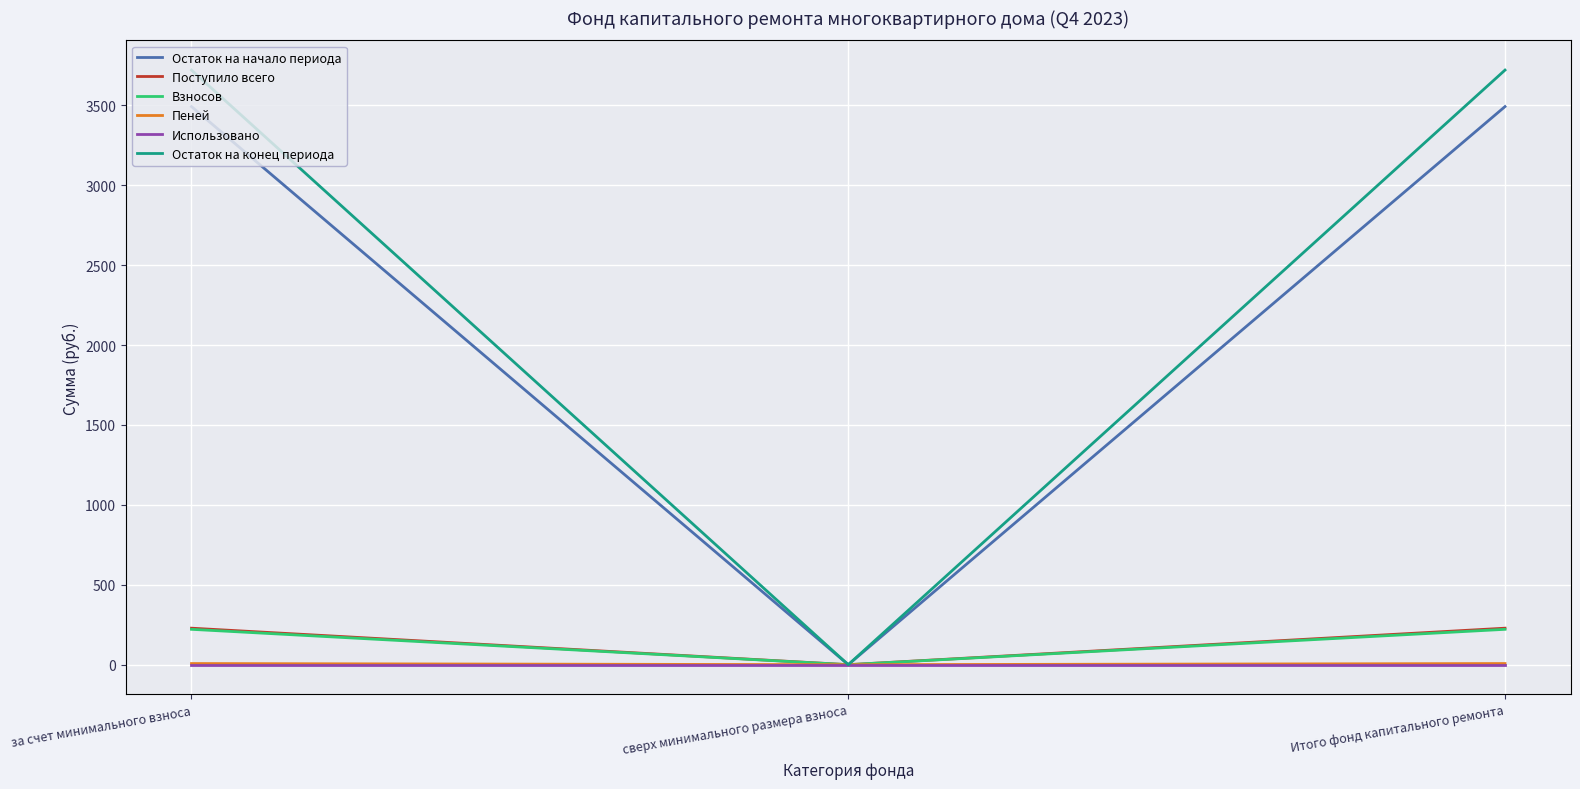

At which label does Остаток на начало периода reach its minimum?

сверх минимального размера взноса